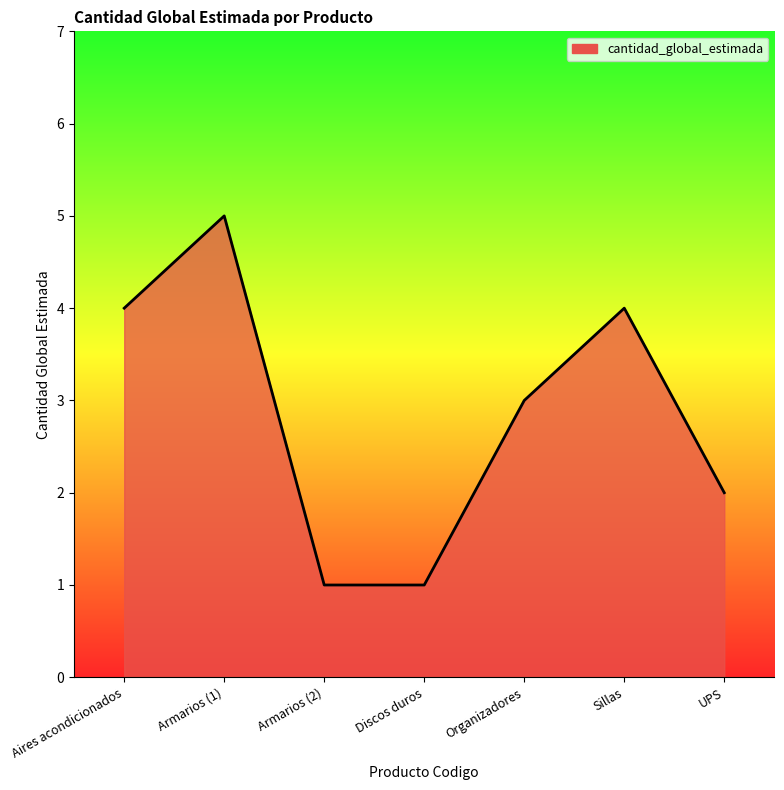

Between Armarios (1) and Aires acondicionados, which is larger?

Armarios (1)